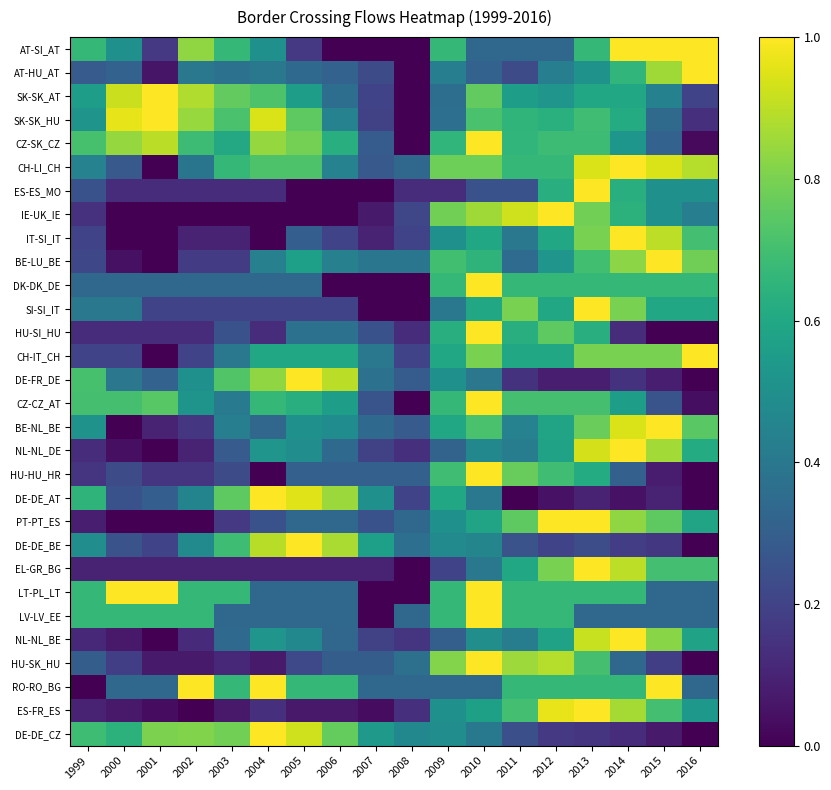

Which label corresponds to the smallest value in the chart?

2006